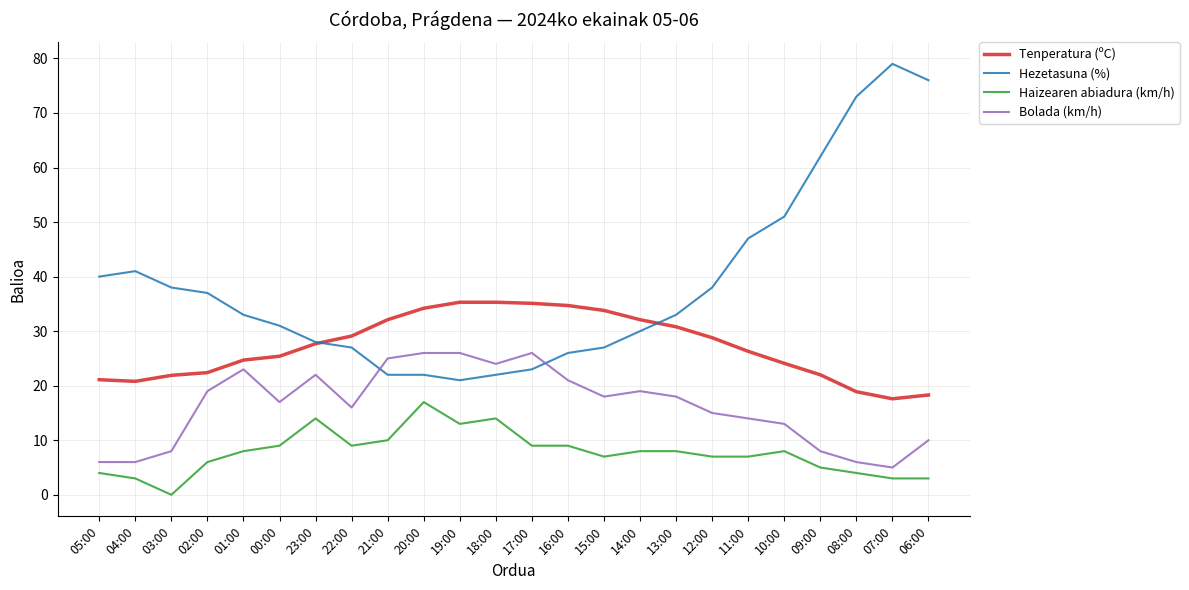

What is the difference between the highest and lowest values at 03:00?

38.0